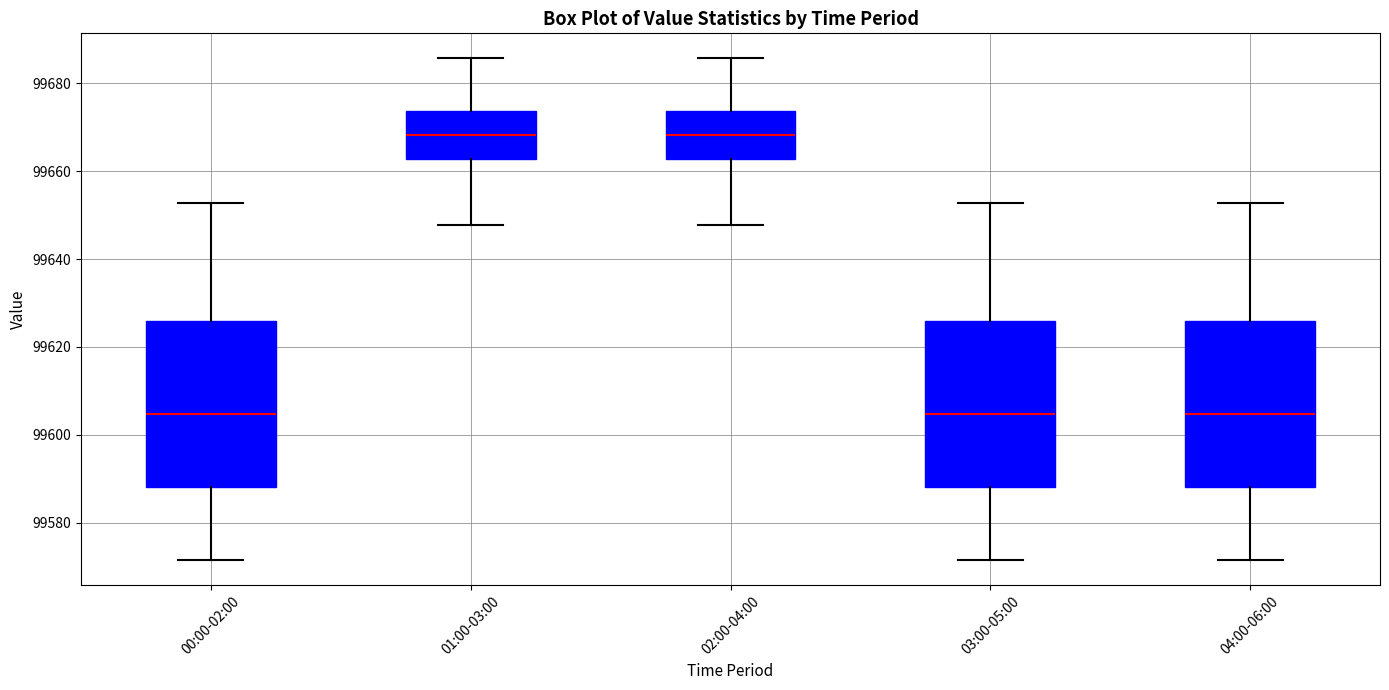

Reading left to right, read every box against the y-axis: the position of its median line, the range the box covers, and the ends of its whiskers. The values are not printed on the chart, so give them approximately, as read against the axis.

00:00-02:00: median 99604, box 99588 to 99626, whiskers 99572 to 99652
01:00-03:00: median 99668, box 99662 to 99674, whiskers 99648 to 99686
02:00-04:00: median 99668, box 99662 to 99674, whiskers 99648 to 99686
03:00-05:00: median 99604, box 99588 to 99626, whiskers 99572 to 99652
04:00-06:00: median 99604, box 99588 to 99626, whiskers 99572 to 99652